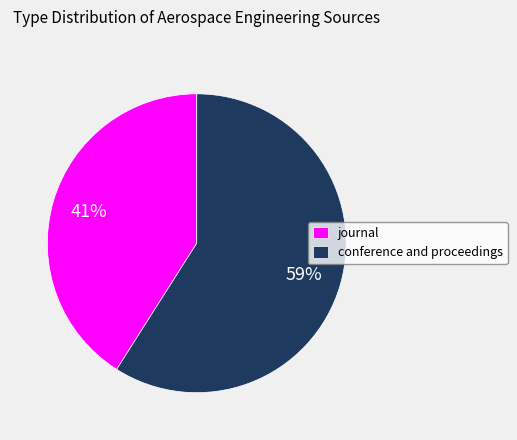

Combined, do conference and proceedings and journal account for over 50%?

Yes